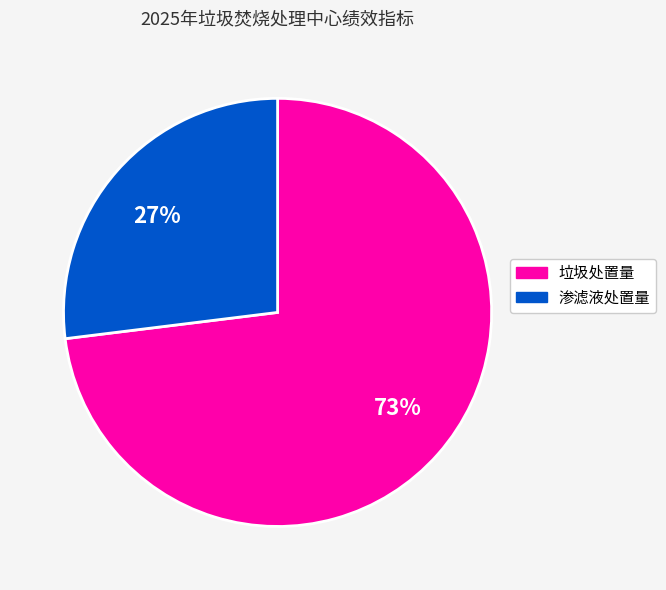

Is there a majority slice in this chart?

Yes